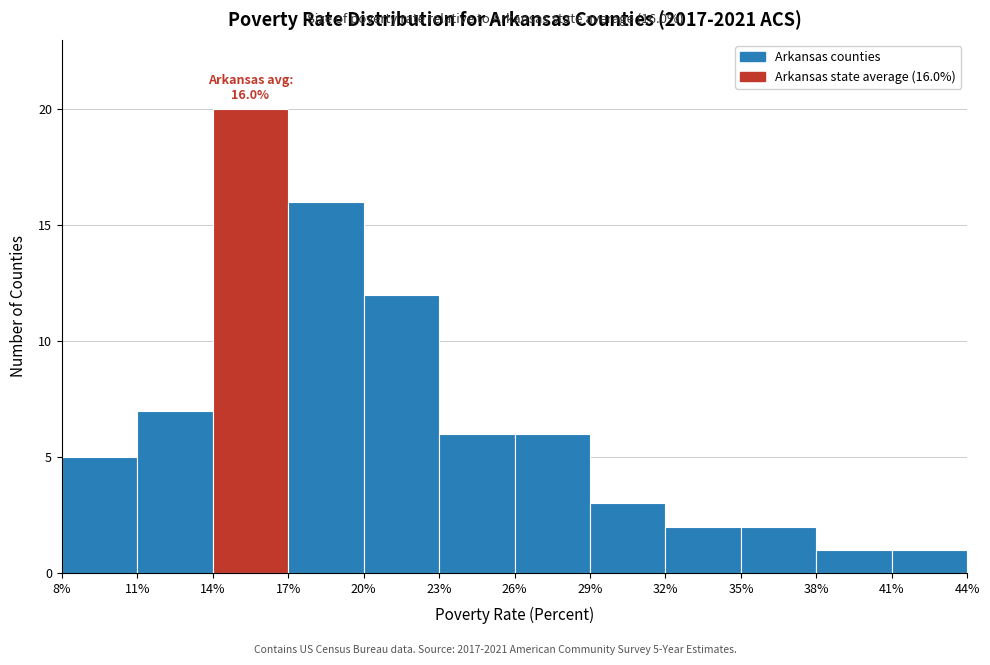

Which range on the x-axis has the tallest bar?

14% to 17%